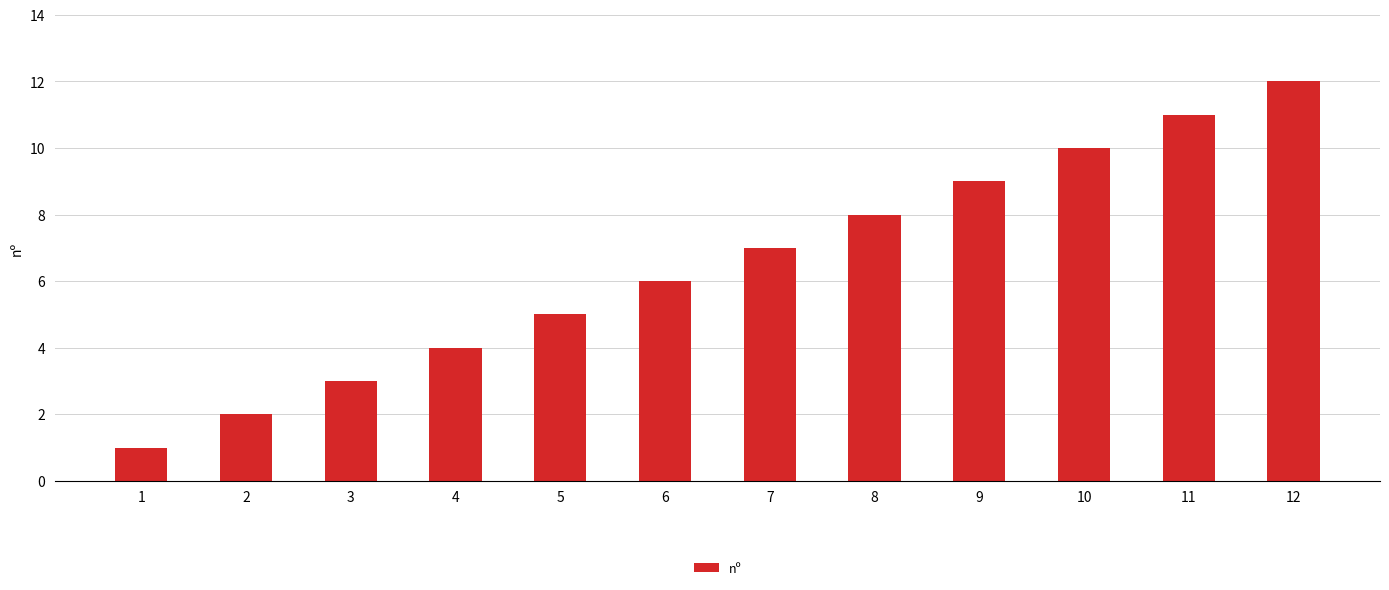

Reading left to right, transcribe all the data shown in this chart.

1	2	3	4	5	6	7	8	9	10	11	12